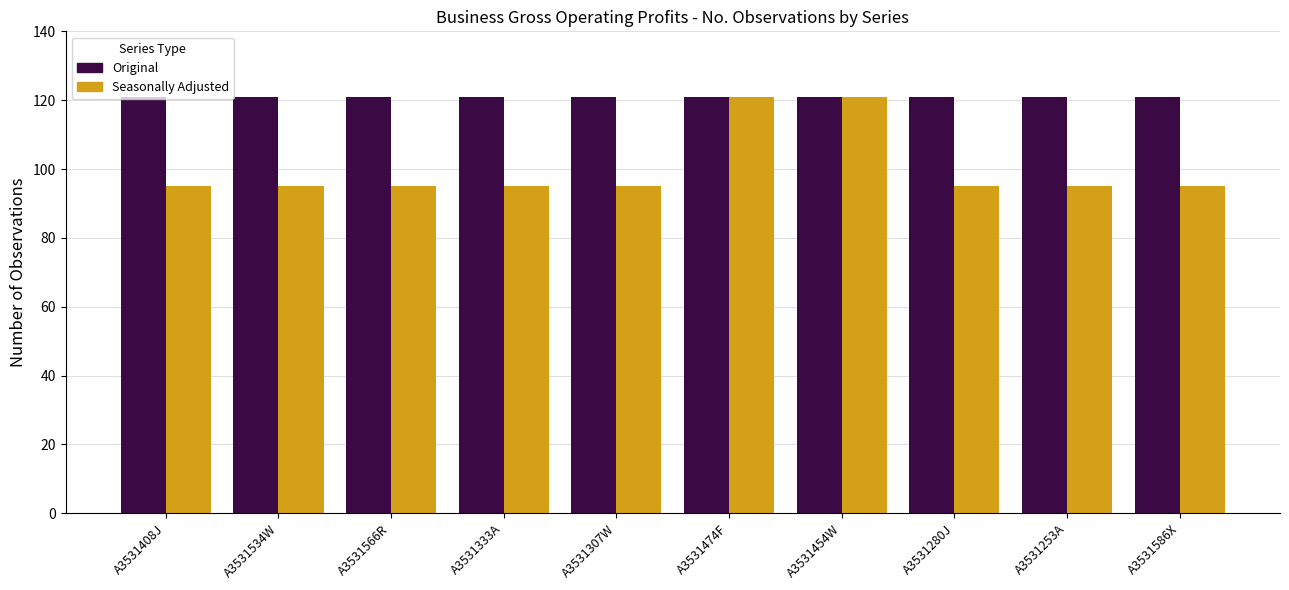

Are the bars horizontal?

No